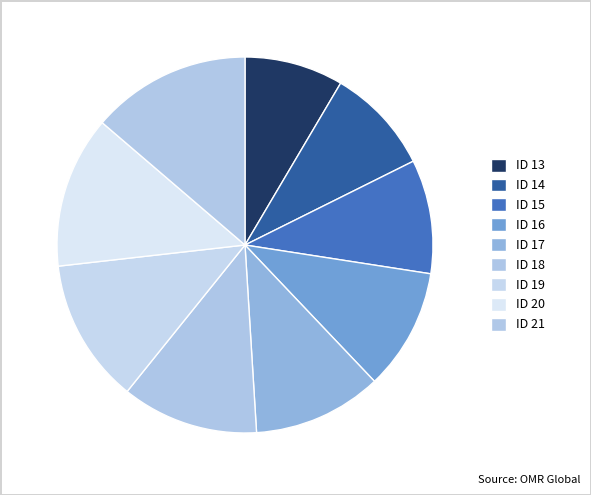

Is there any slice that represents more than half of the pie?

No